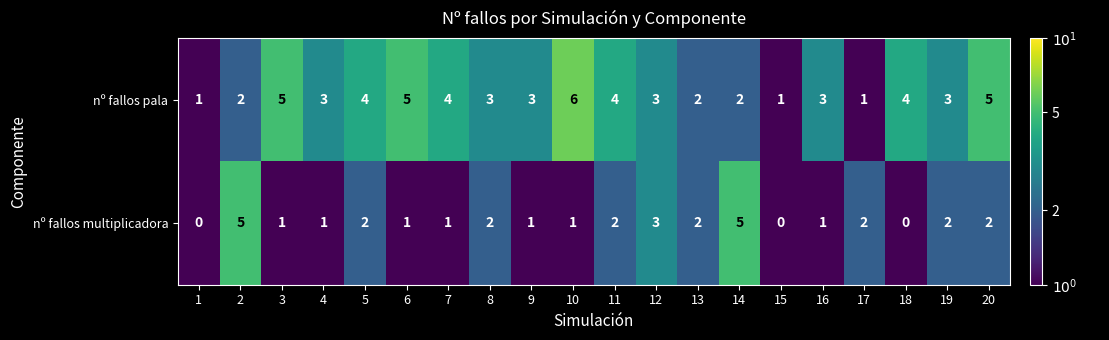

How many categories are shown in the chart?

20